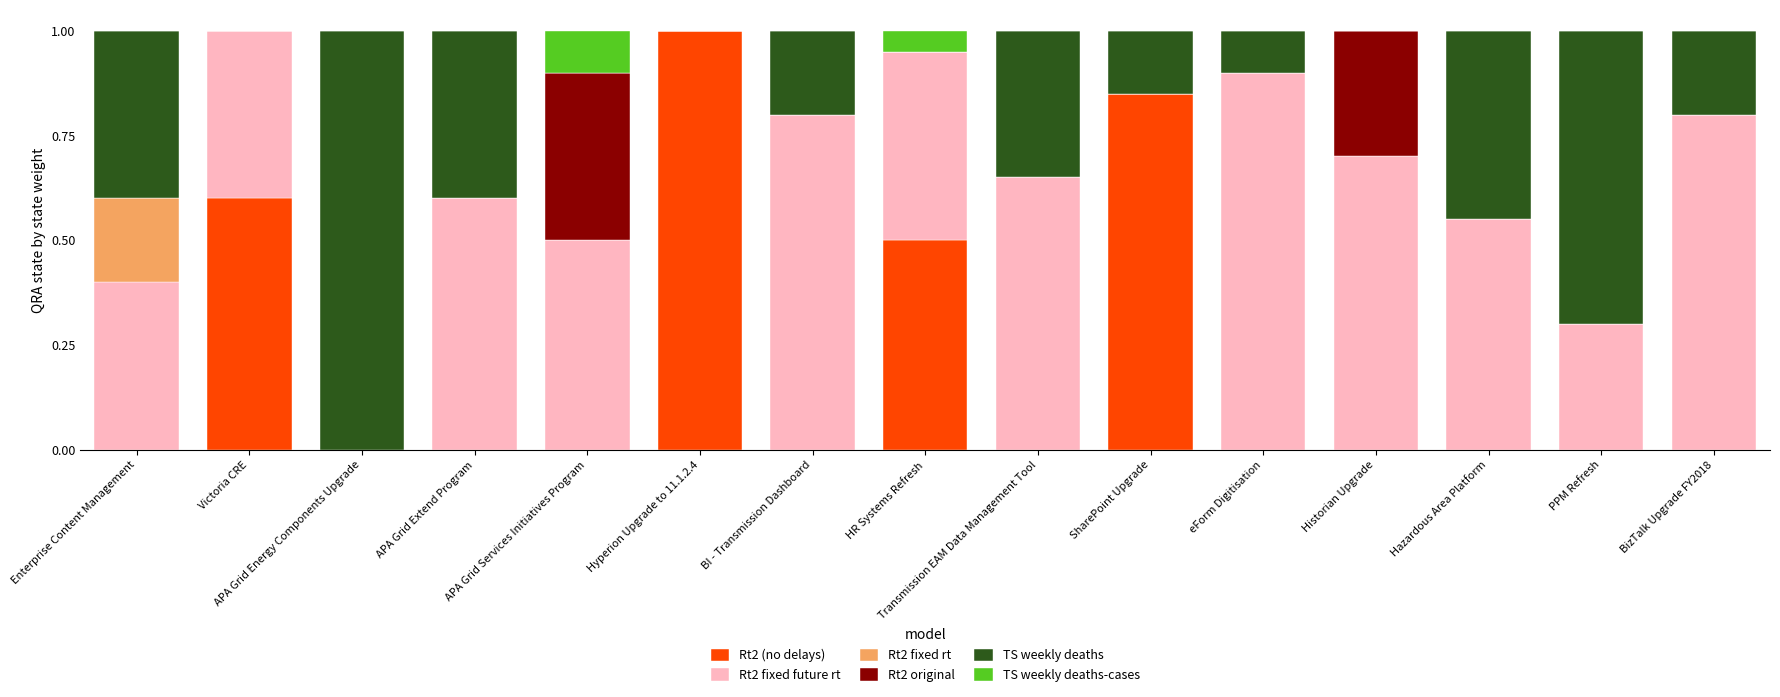

How many series are shown in this chart?

6